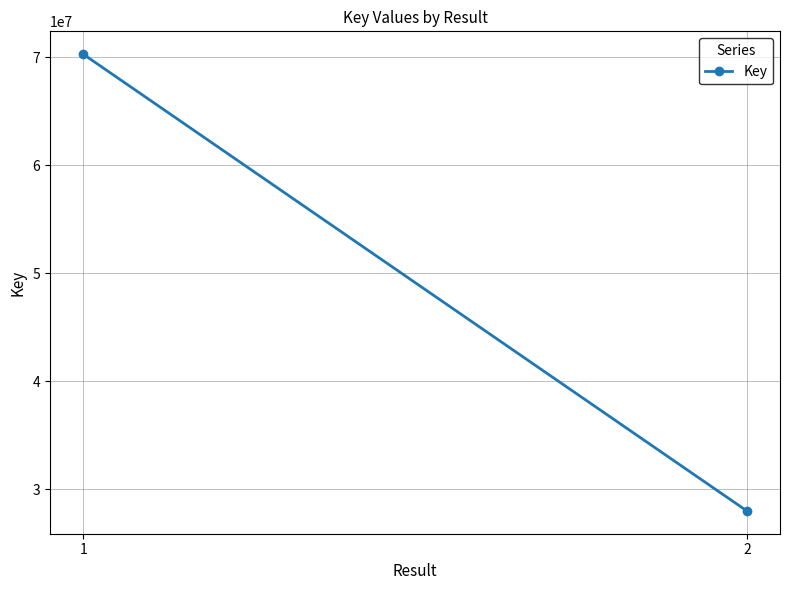

Which has a higher value, 1 or 2?

1